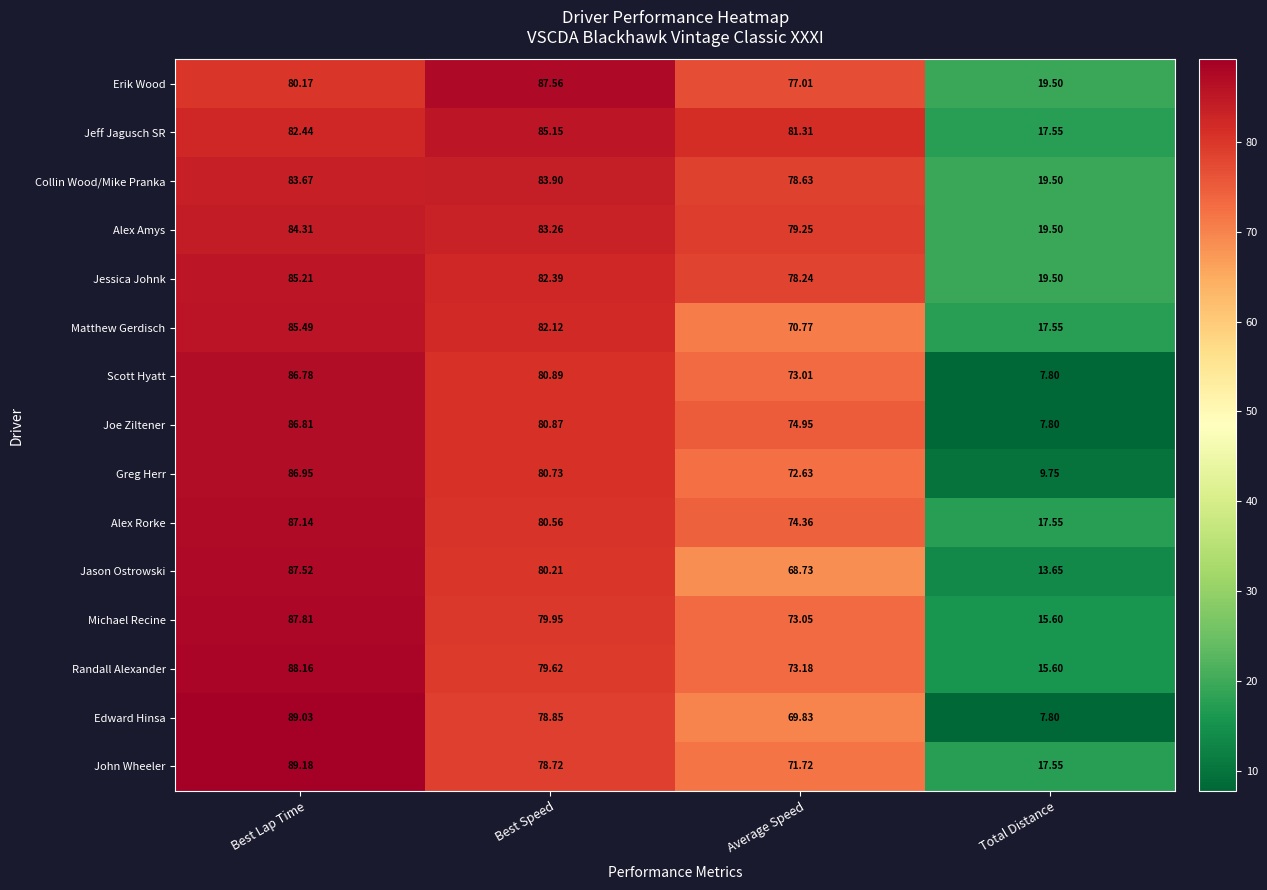

How many data points does each series have?

4